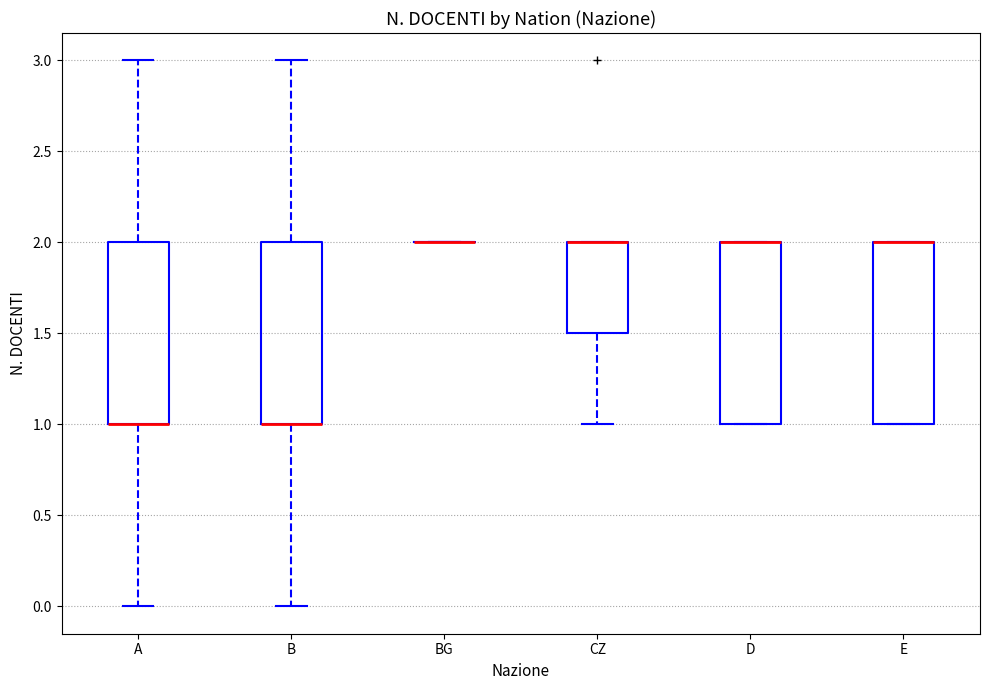

Reading left to right, transcribe this box plot: for each box, give where its median line is, the range the box spans, and where its two whiskers end, as read against the y-axis. The values are not printed on the chart, so give them approximately, as read against the axis.

A: median 1.0 (drawn on the box's lower edge), box 1.0 to 2.0, whiskers 0.0 to 3.0
B: median 1.0 (drawn on the box's lower edge), box 1.0 to 2.0, whiskers 0.0 to 3.0
BG: box collapsed to a line at 2.0, whiskers 2.0 to 2.0
CZ: median 2.0 (drawn on the box's upper edge), box 1.5 to 2.0, whiskers 1.0 to 2.0
D: median 2.0 (drawn on the box's upper edge), box 1.0 to 2.0, whiskers 1.0 to 2.0
E: median 2.0 (drawn on the box's upper edge), box 1.0 to 2.0, whiskers 1.0 to 2.0